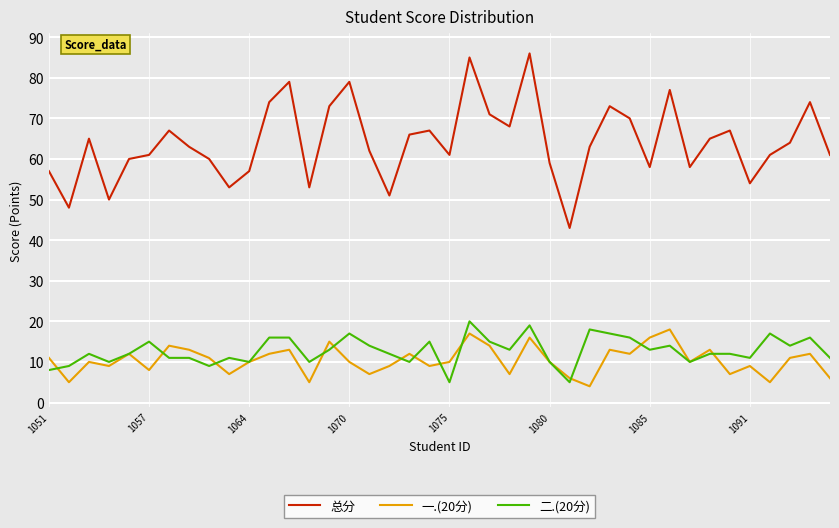

What is the minimum value shown in the chart?

4